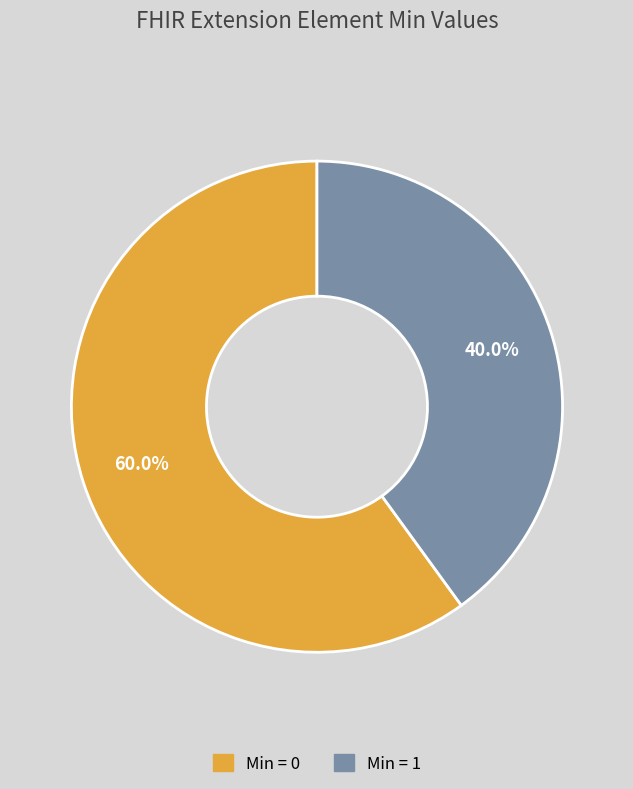

Is there any slice that represents more than half of the pie?

Yes